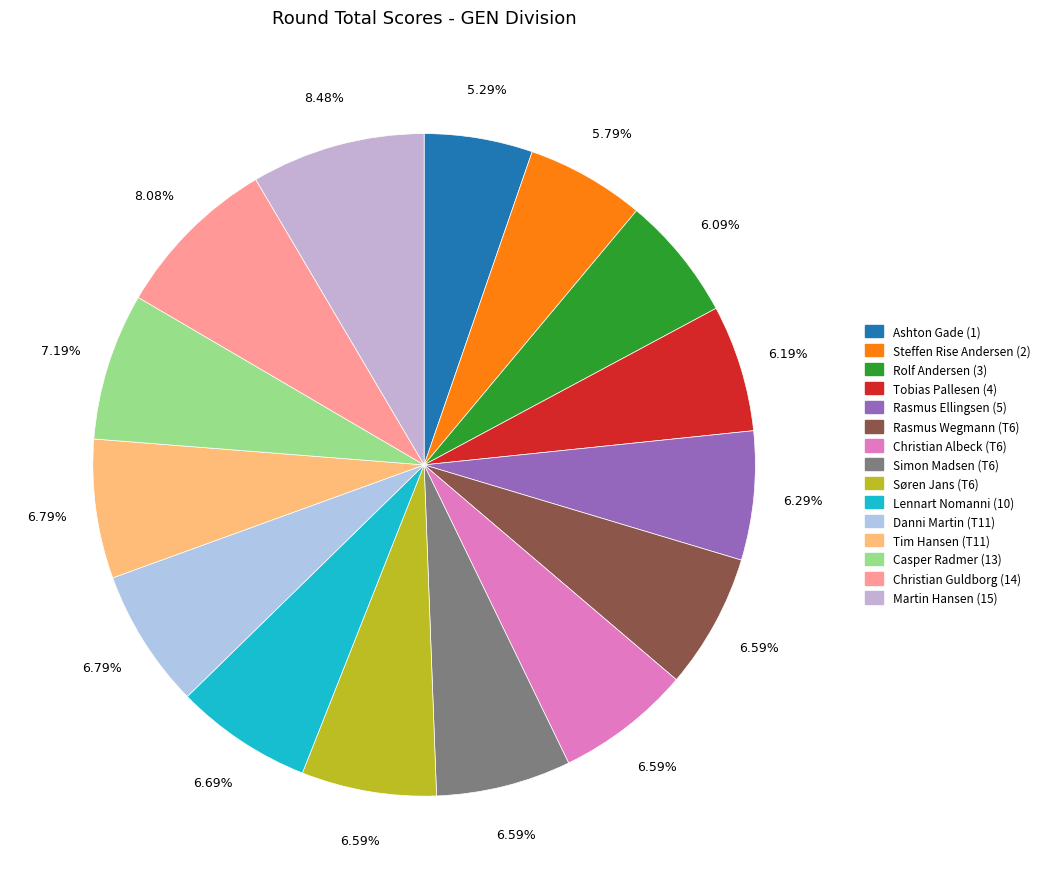

How many slices are in this pie chart?

15